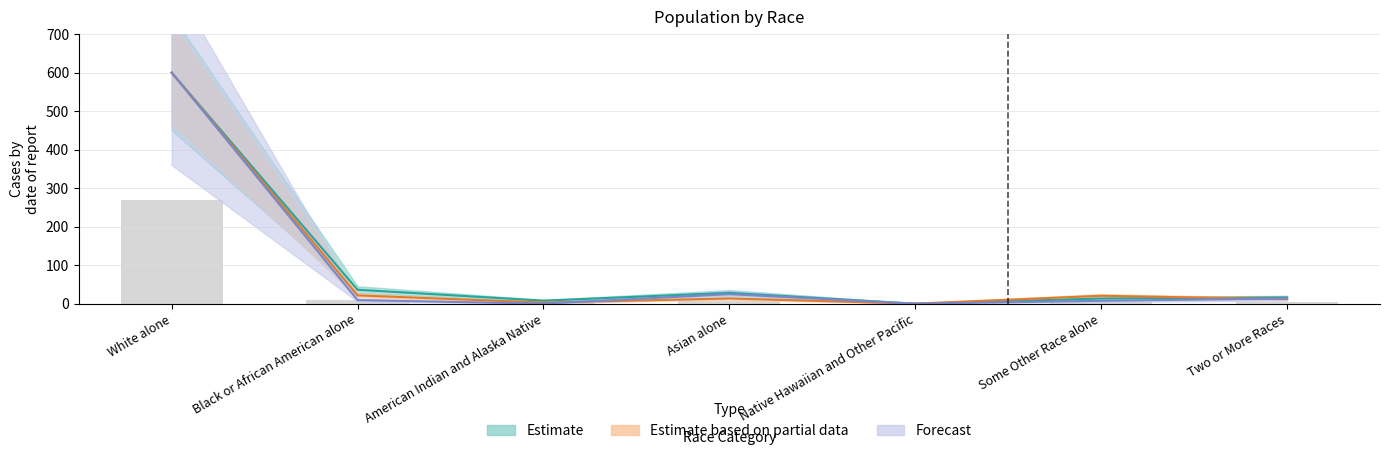

What is the label of the 5th bar from the left?

Native Hawaiian and Other Pacific